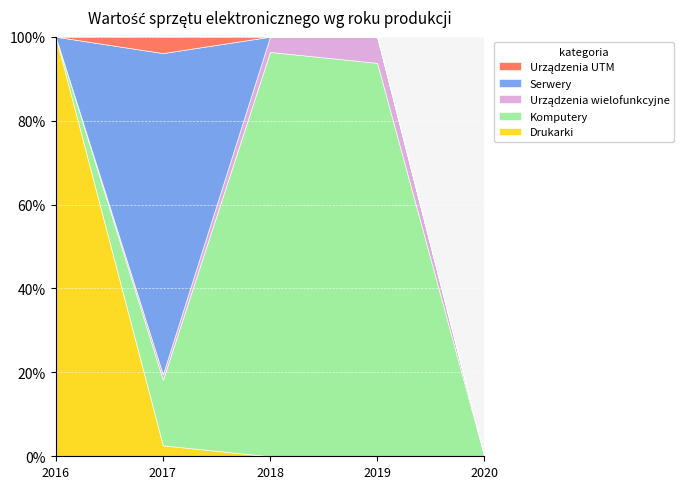

Where is the first local maximum for Urządzenia UTM?

2017